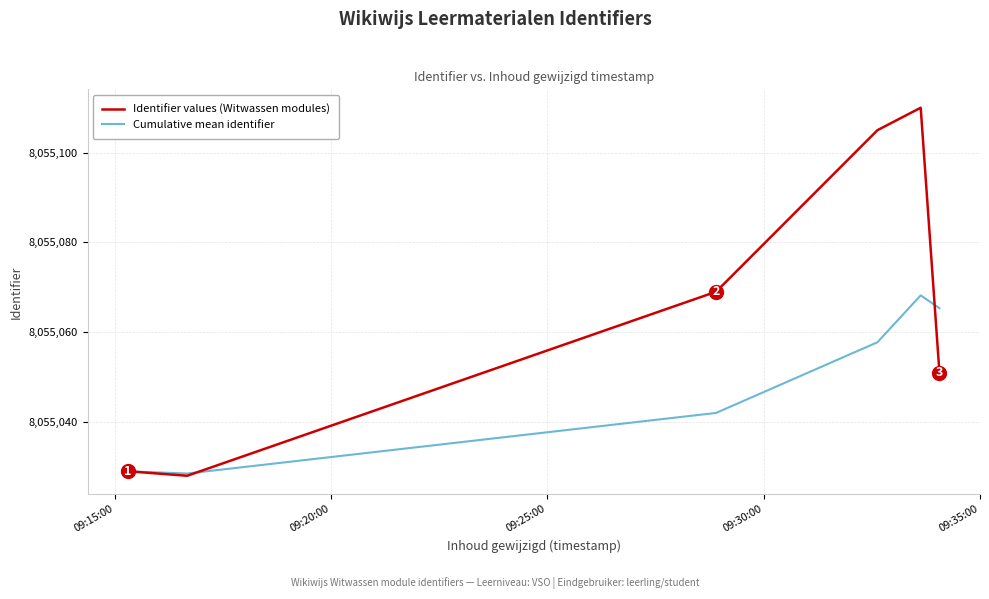

Is this an area chart (filled region under the line)?

No